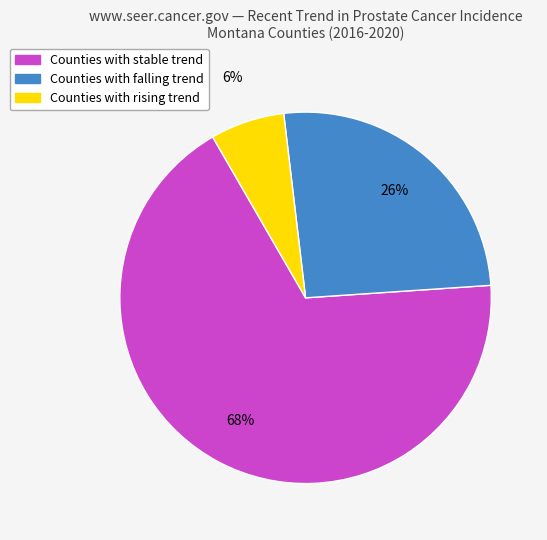

Does any single category account for the majority?

Yes